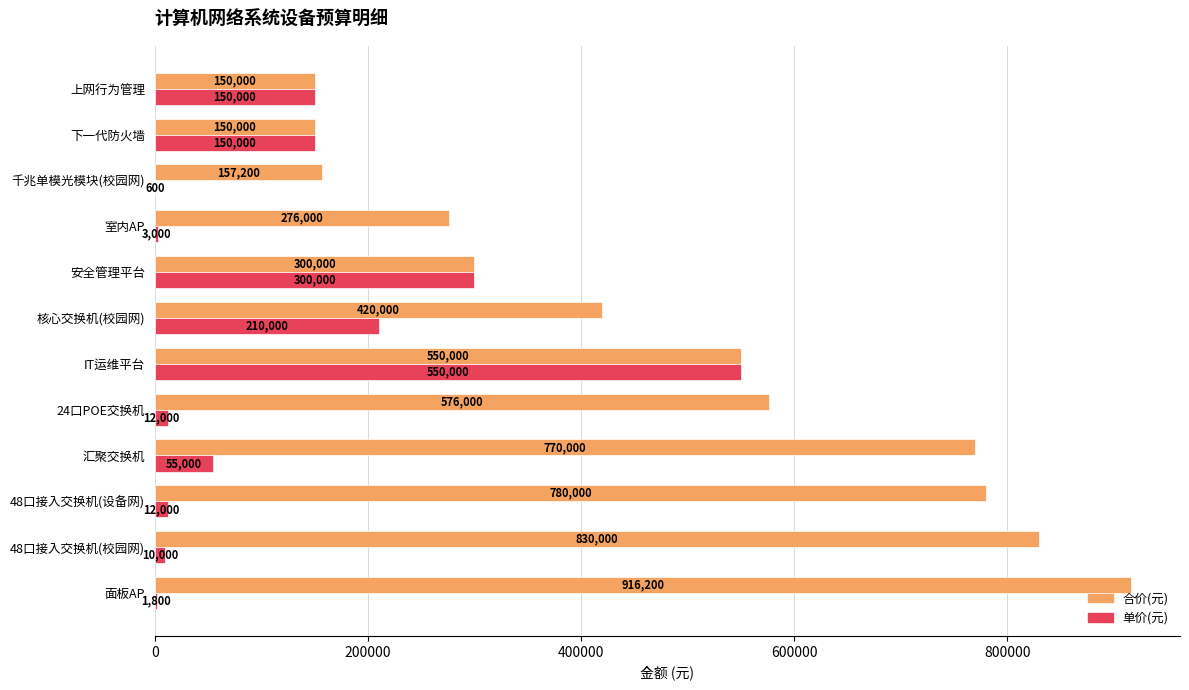

What is the greatest value displayed?

916200